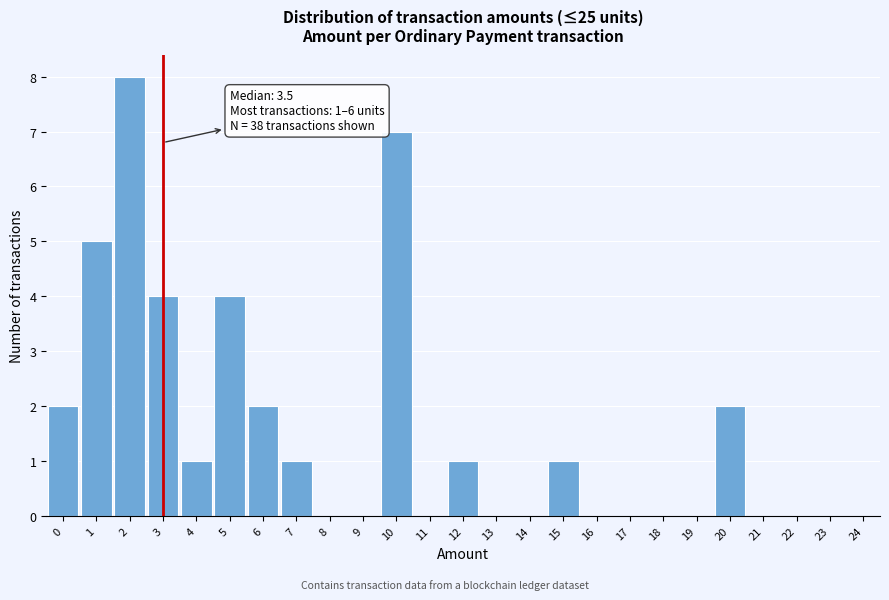

Reading left to right, list all the values displayed in this chart.

0=2	1=5	2=8	3=4	4=1	5=4	6=2	7=1	8=0	9=0	10=7	11=0	12=1	13=0	14=0	15=1	16=0	17=0	18=0	19=0	20=2	21=0	22=0	23=0	24=0